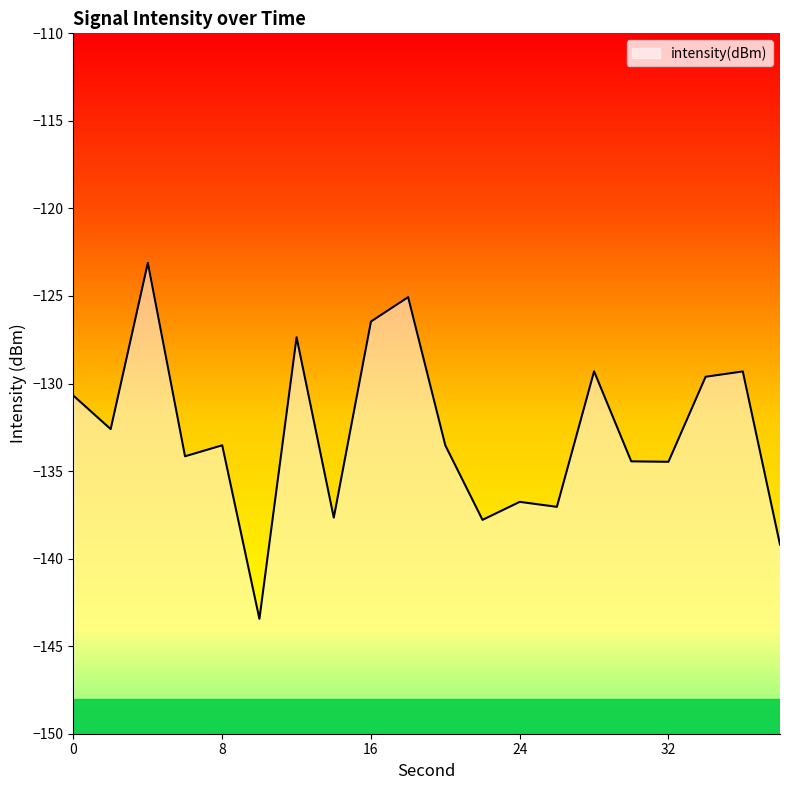

What is the greatest value displayed?

-123.1